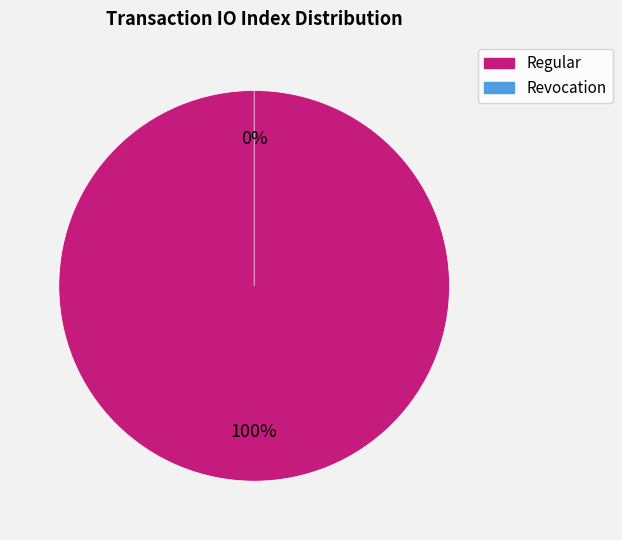

What is the total percentage of Regular and Revocation?

100.0%